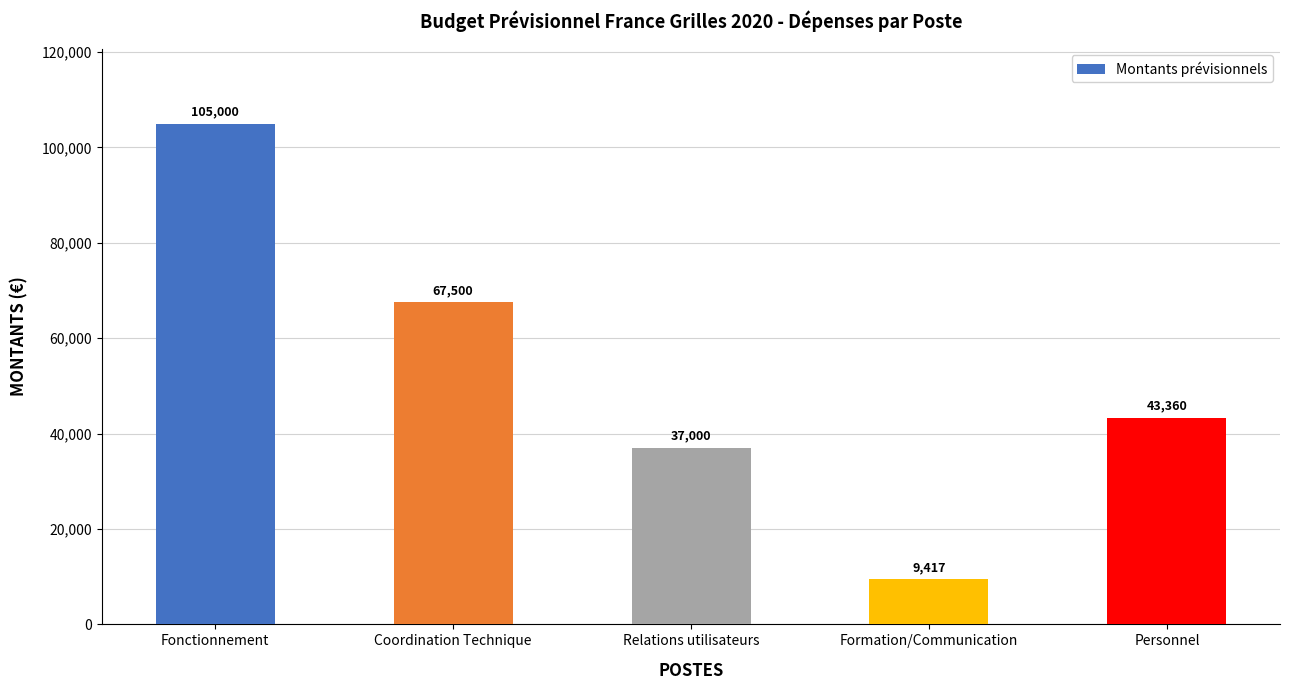

Between Fonctionnement and Relations utilisateurs, which is larger?

Fonctionnement